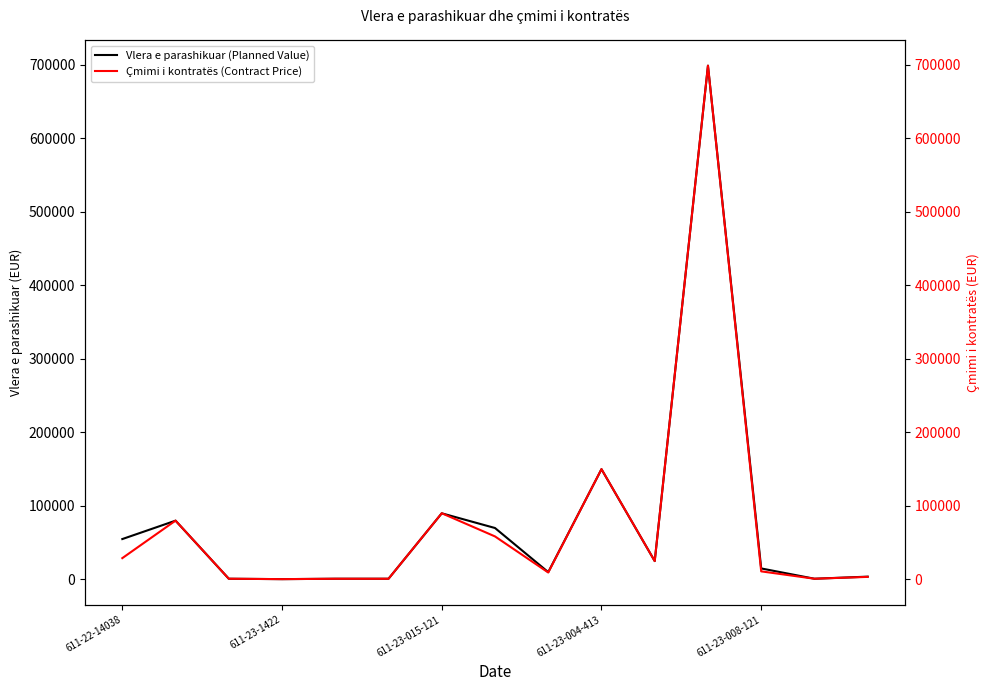

In Çmimi i kontratës (Contract Price), how many points are lower than both neighbors (excluding endpoints)?

5